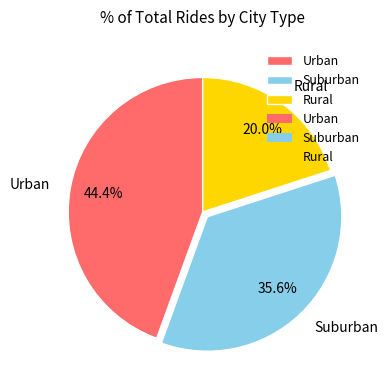

Which has a higher value, Rural or Urban?

Urban